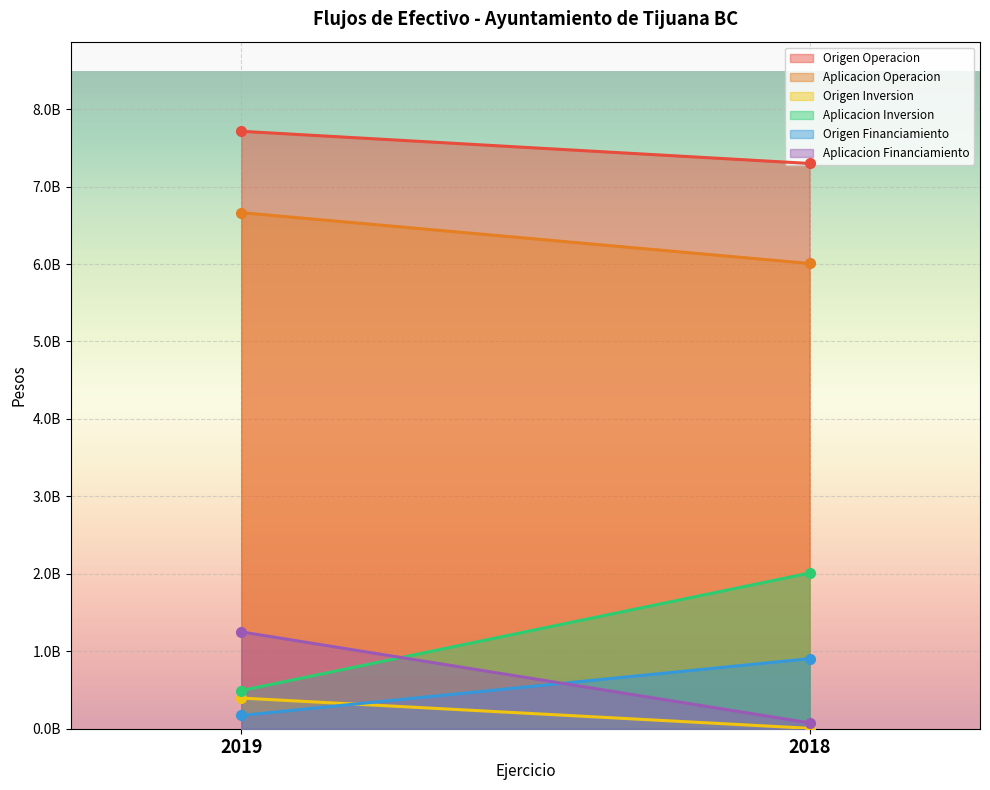

At how many categories does at least one series exceed 3433496734?

2